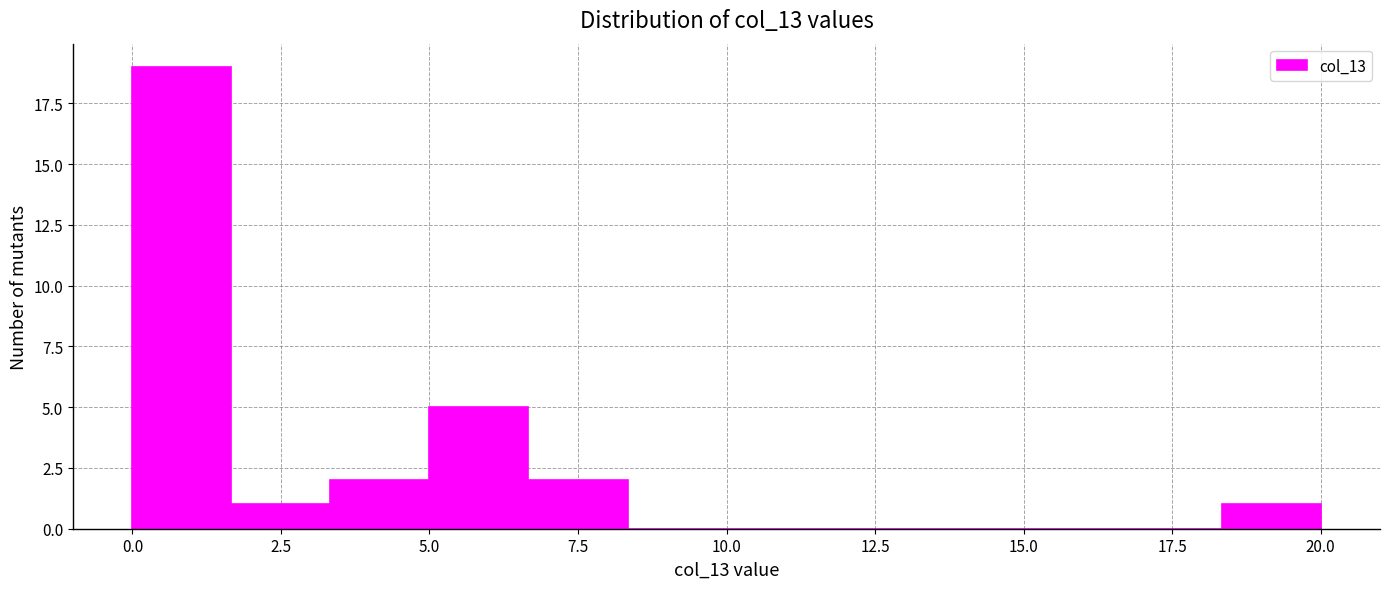

Around what value on the x-axis is the tallest bar? Give the approximate position of its centre, as read against the axis.

1.0